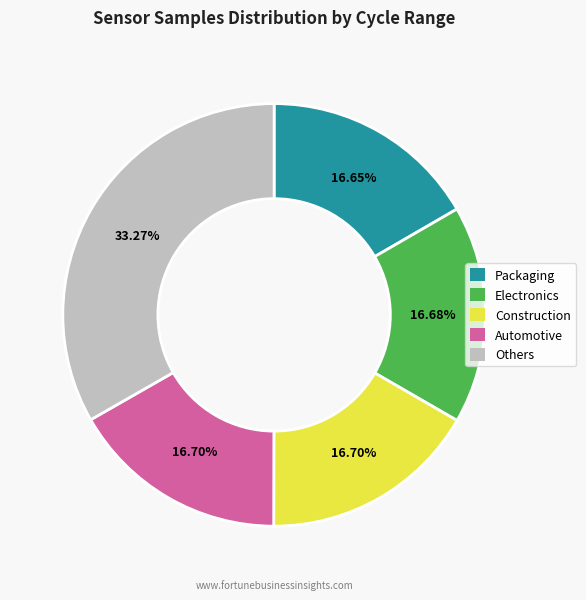

What is the largest slice in the pie chart?

Others